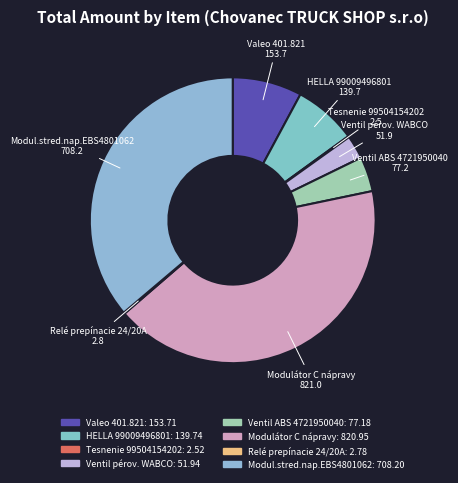

Does any single category account for the majority?

No